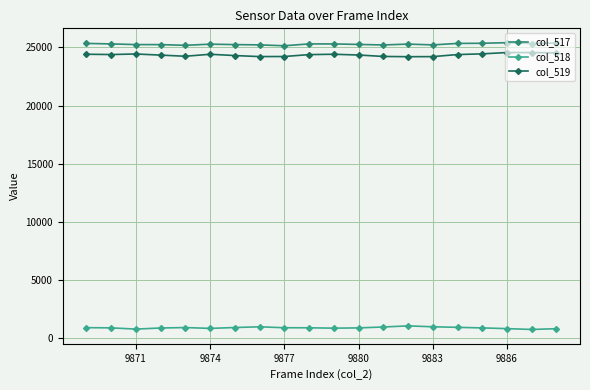

At how many categories does at least one series exceed 2893?

20